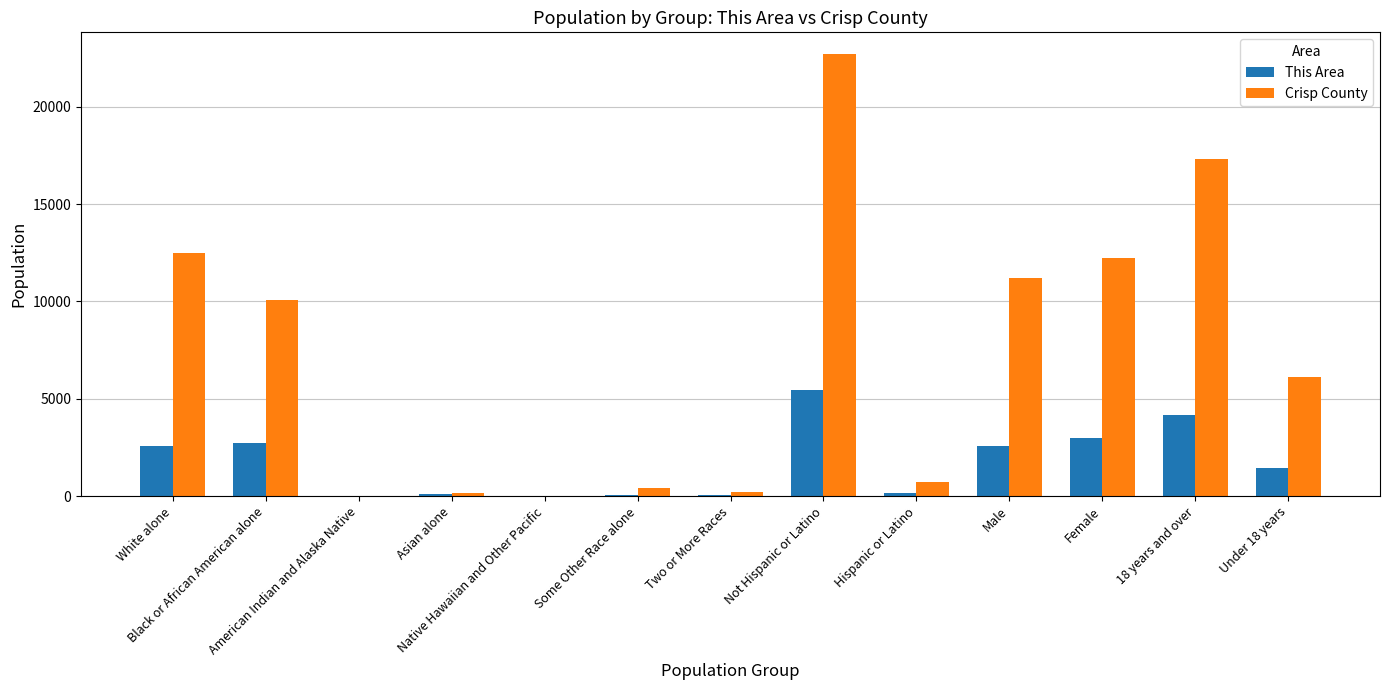

What is the sum of all This Area values?

22272